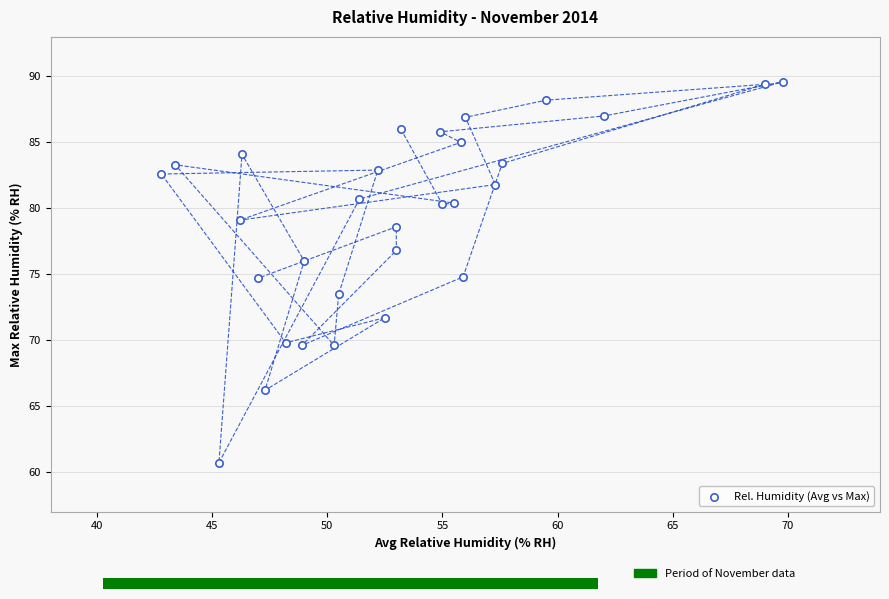

What is the range of X values (max minus min)?

27.0